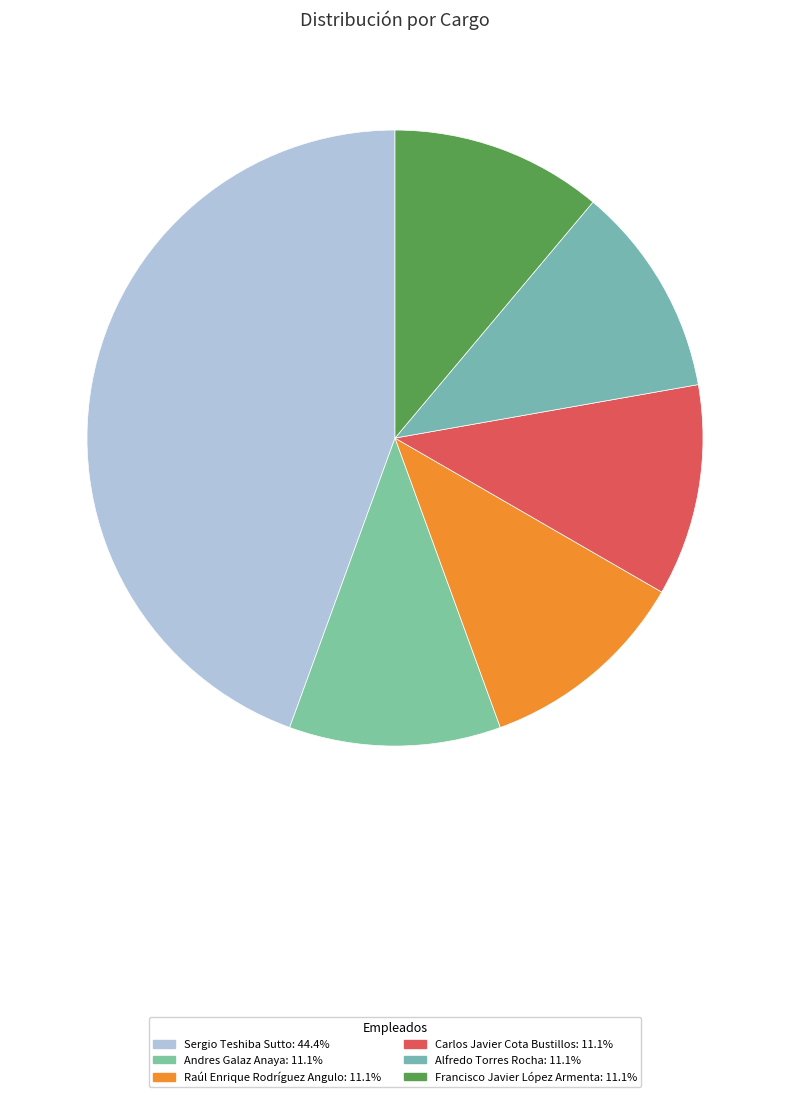

True or false: Alfredo Torres Rocha accounts for 1% of the total.

False